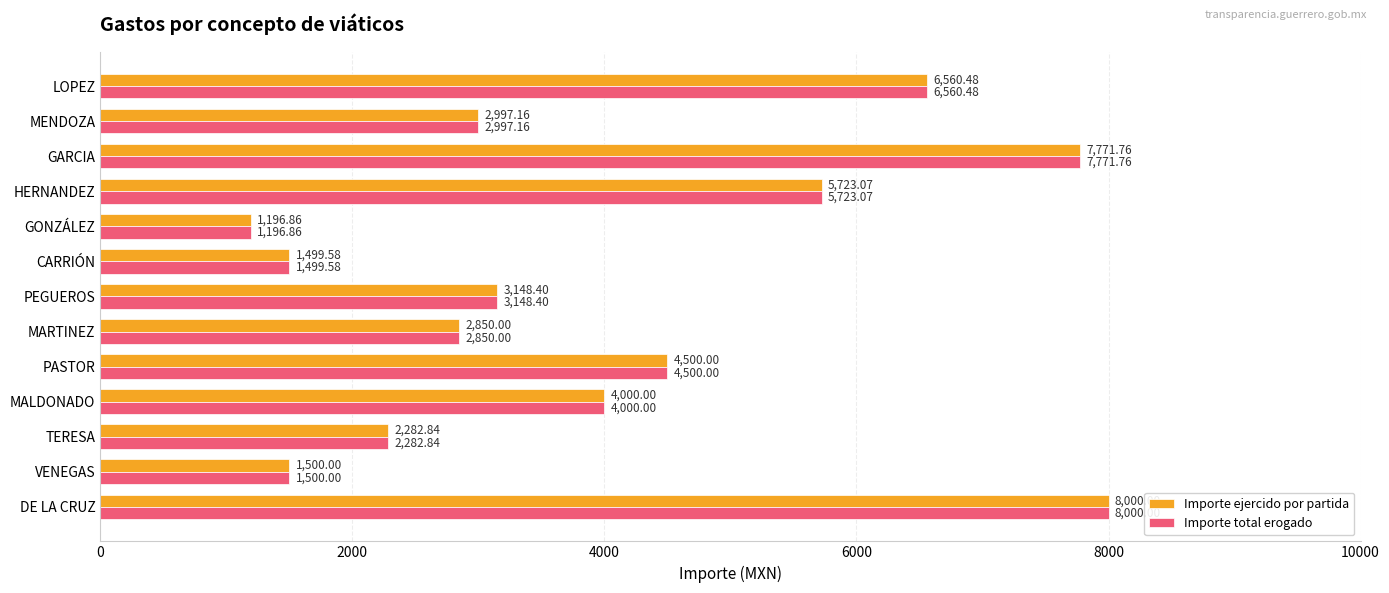

What is the difference between the maximum and minimum values in the Importe ejercido por partida series?

6803.1